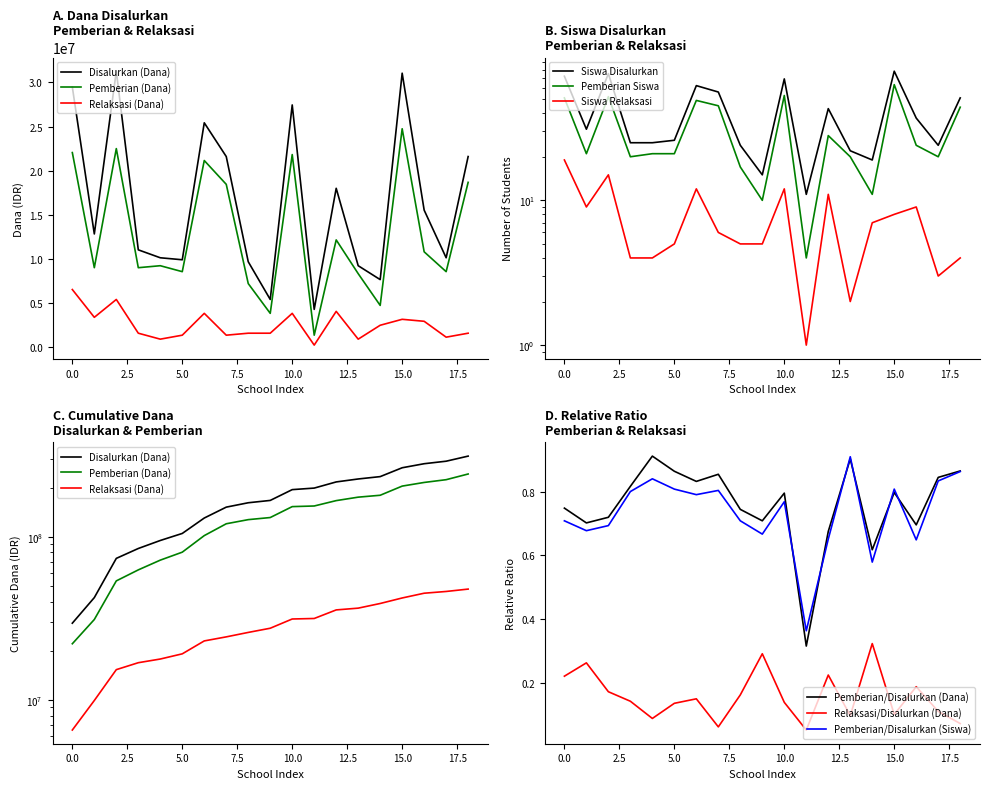

True or false: Relaksasi/Disalurkan (Dana) and Pemberian/Disalurkan (Dana) intersect in this chart.

False